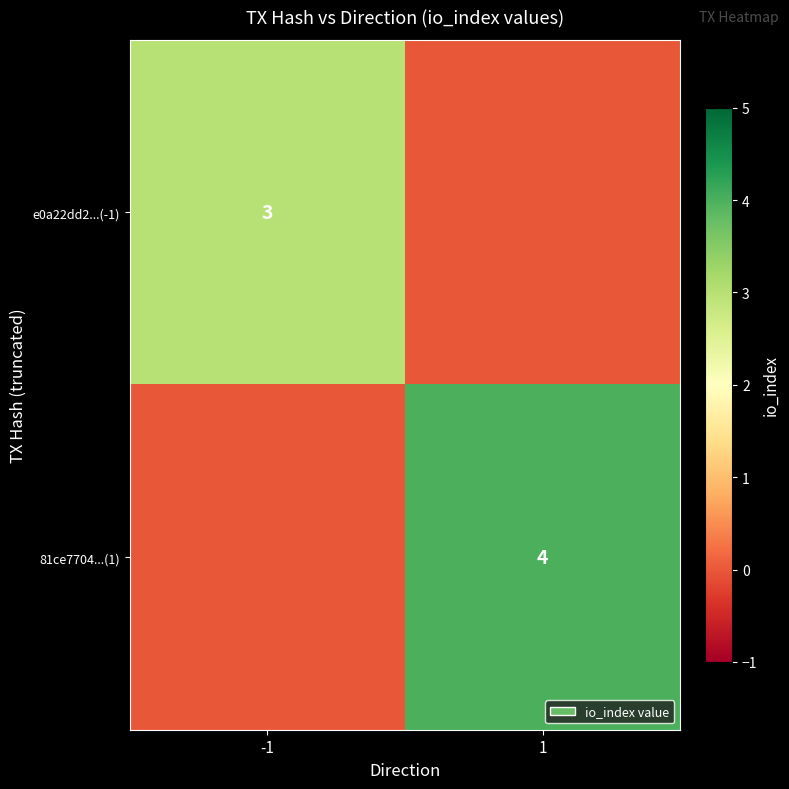

Is it true that e0a22dd2...(-1) equals 5 at -1?

False